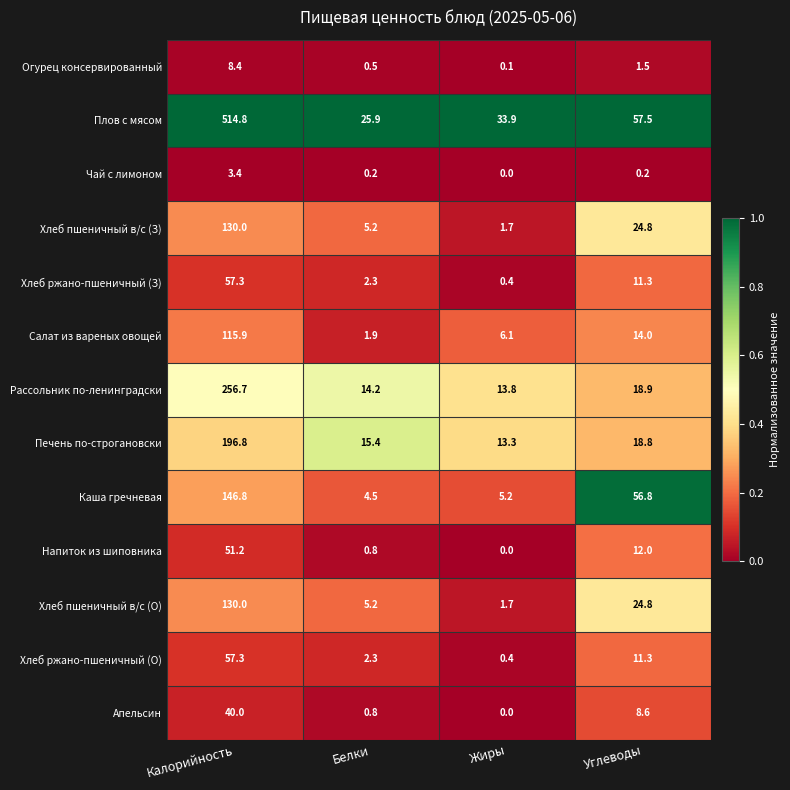

What is the approximate value of Хлеб пшеничный в/с (З) at Калорийность?

130.0